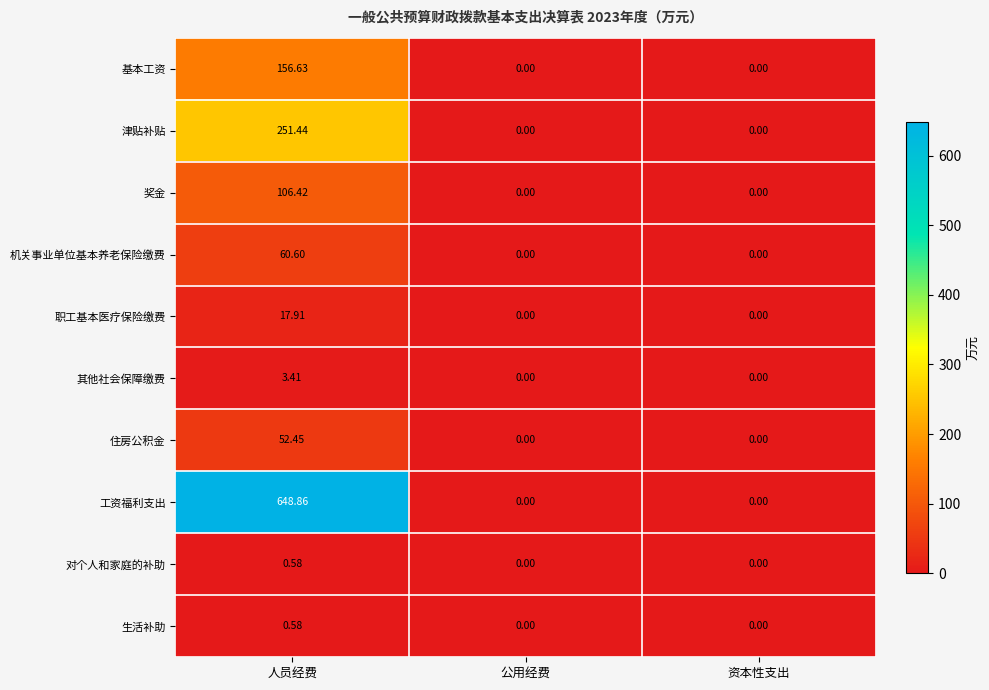

Which series has the widest spread of values?

工资福利支出